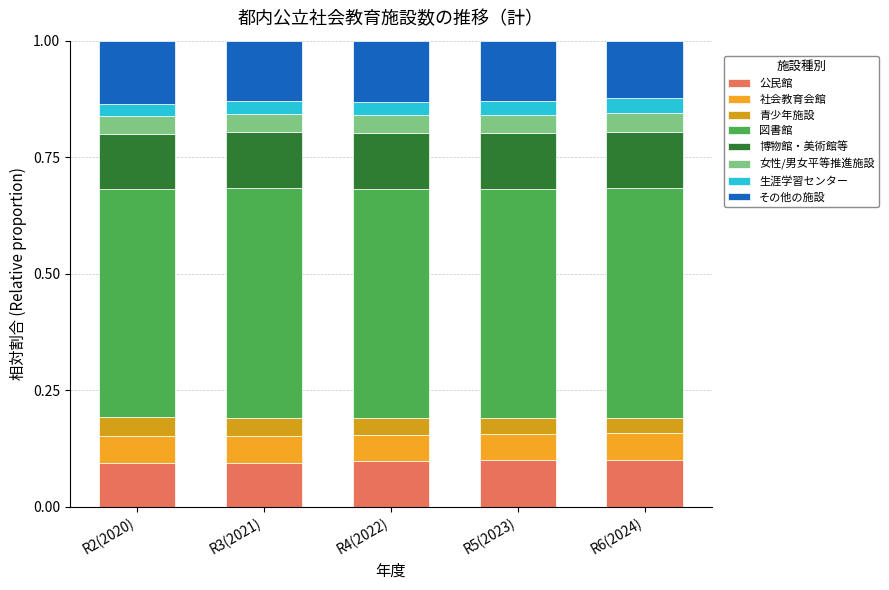

Rank the categories by 女性/男女平等推進施設 value from lowest to highest.

R3(2021), R2(2020), R4(2022), R6(2024), R5(2023)